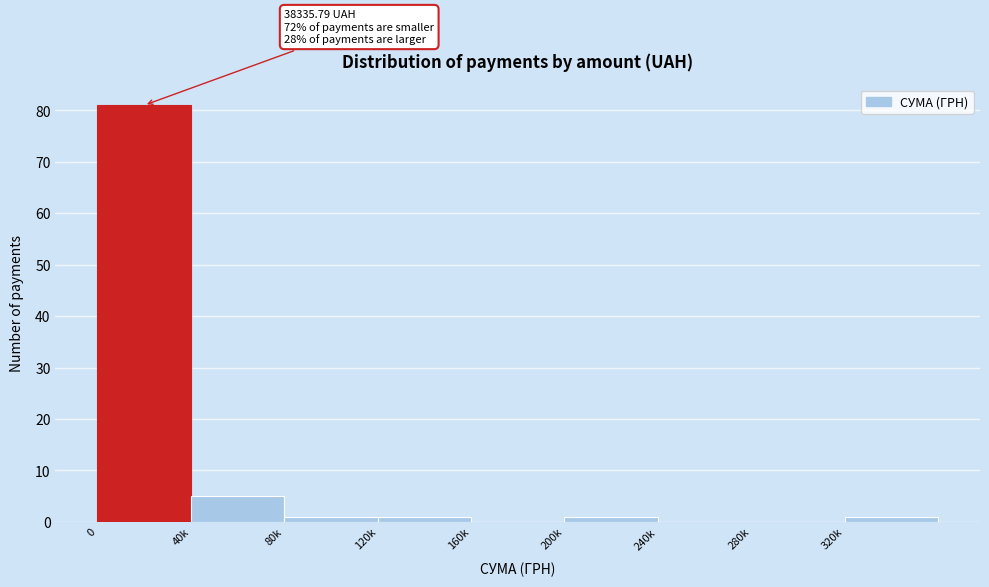

Reading left to right, extract all data points from this chart.

0=81	40k=5	80k=1	120k=1	160k=0	200k=1	240k=0	280k=0	320k=1